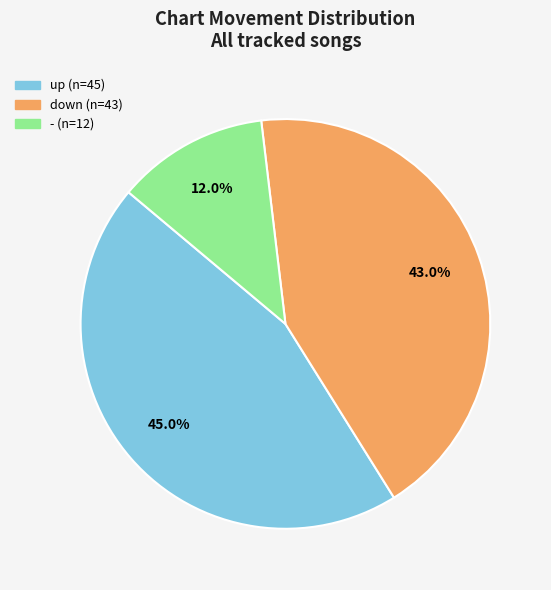

To the nearest percent, what percentage of the pie is down?

43%